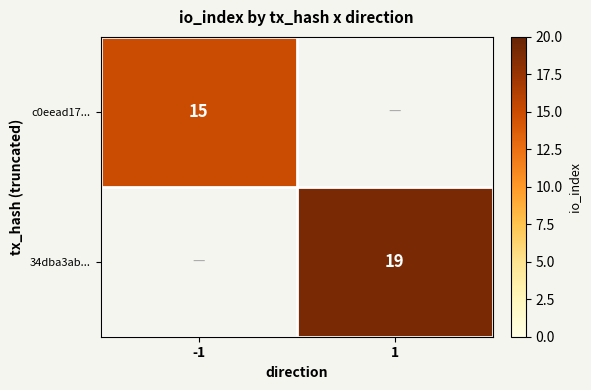

Is the value of c0eead17... at -1 greater than the value of 34dba3ab... at 1?

No